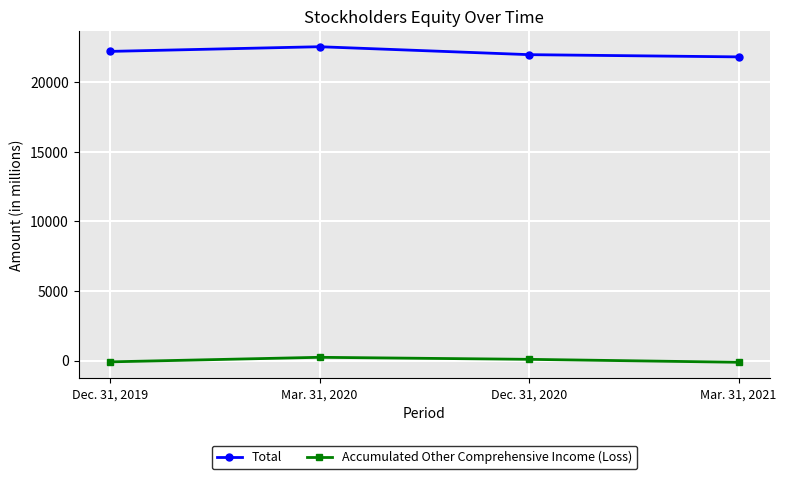

What is the minimum value shown in the chart?

-122